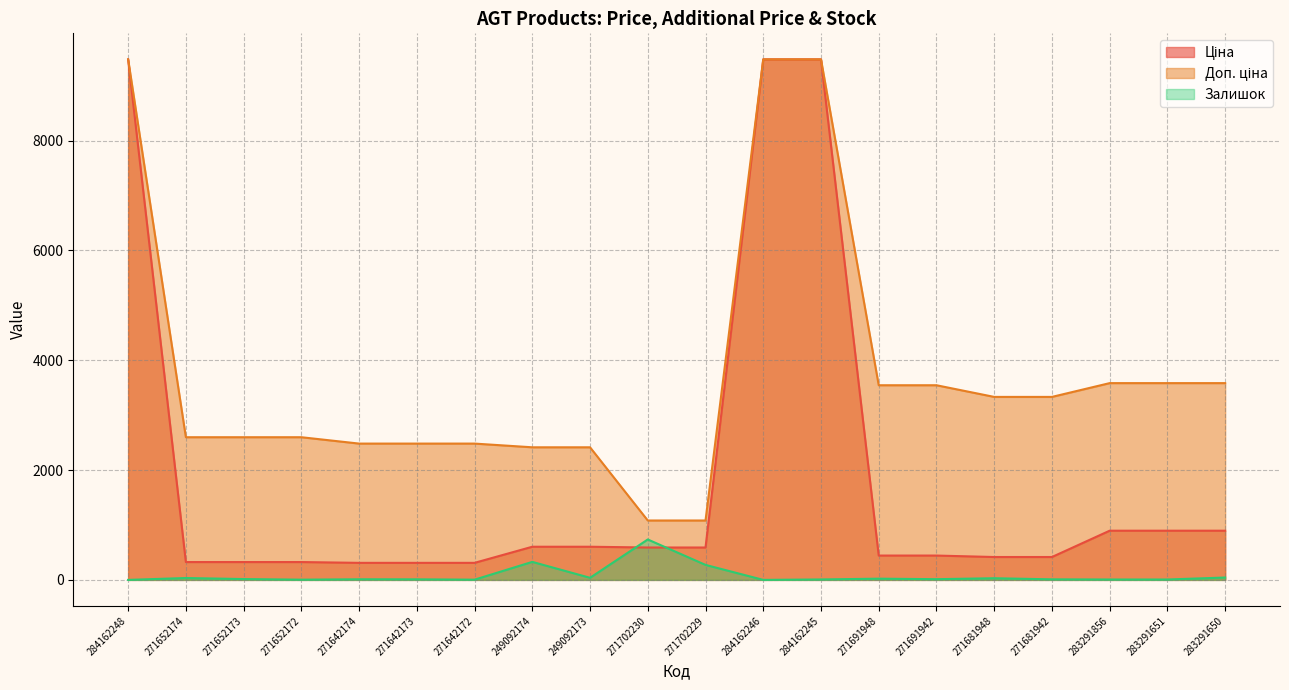

Where does the Ціна series first go above 589?

284162248